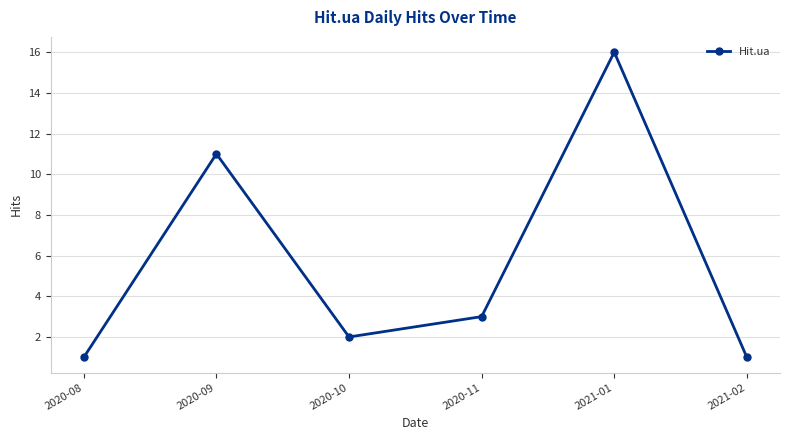

Reading left to right, extract all data points from this chart.

1	11	2	3	16	1